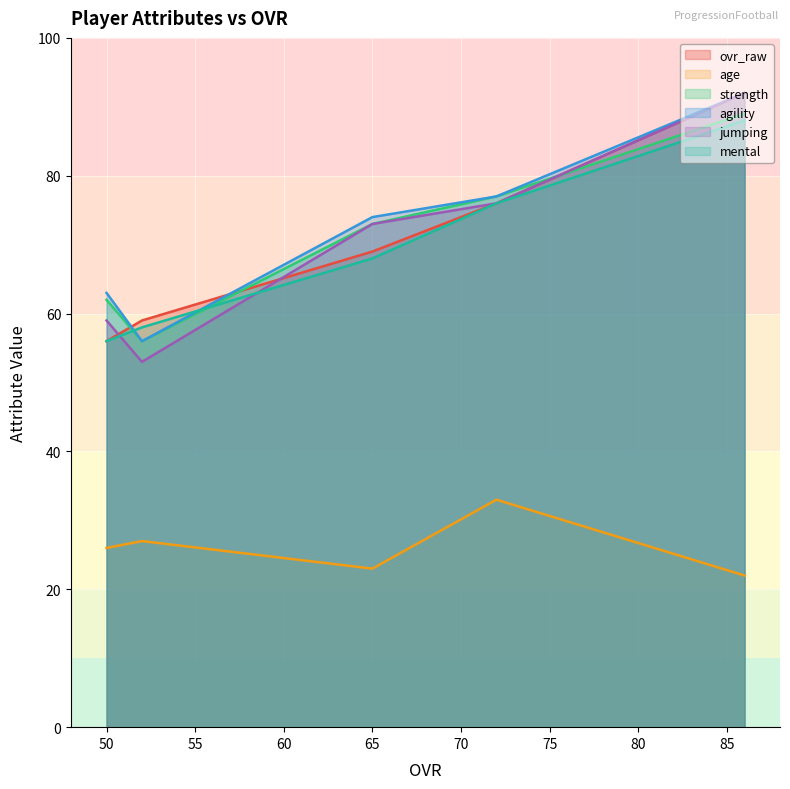

Which series has the widest spread of values?

jumping